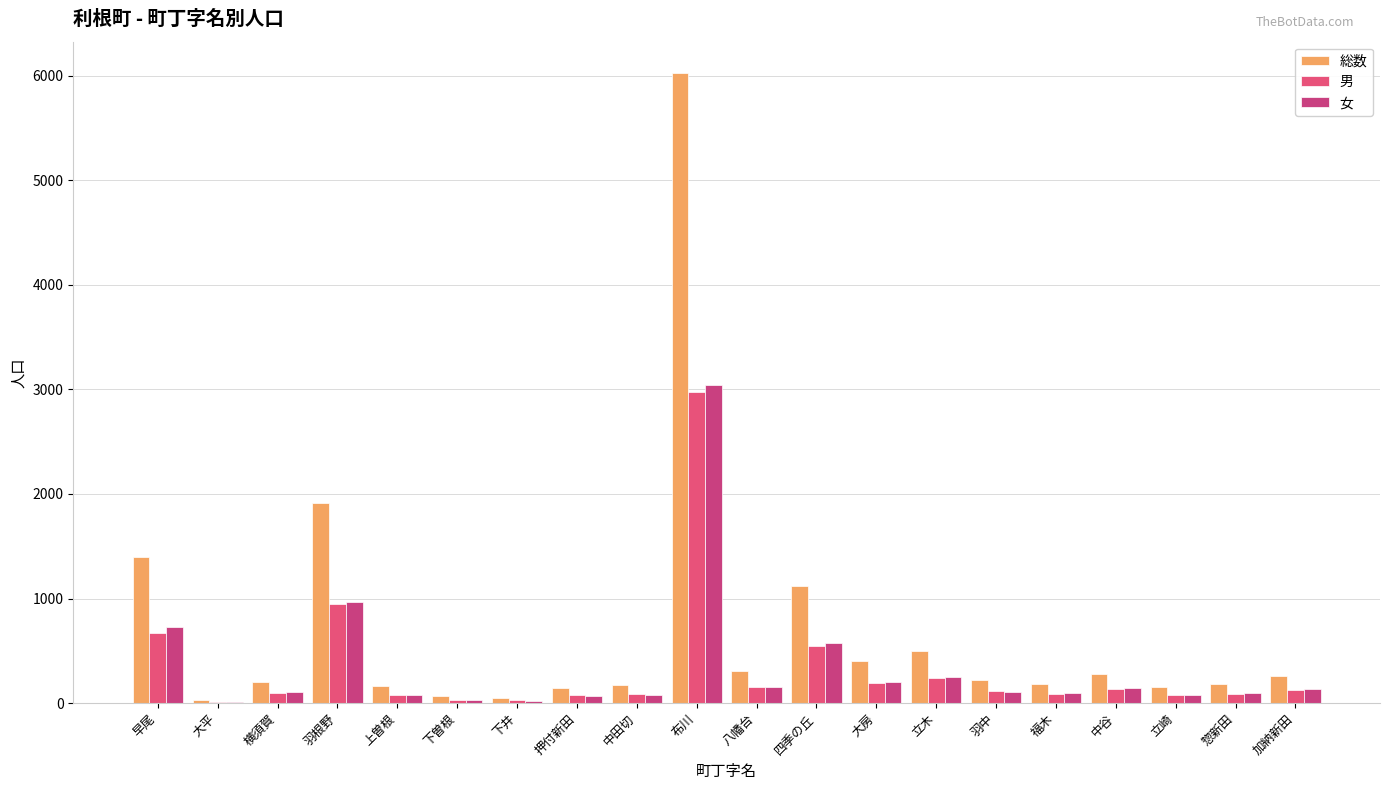

Which has a higher value, 立崎 or 羽中?

羽中